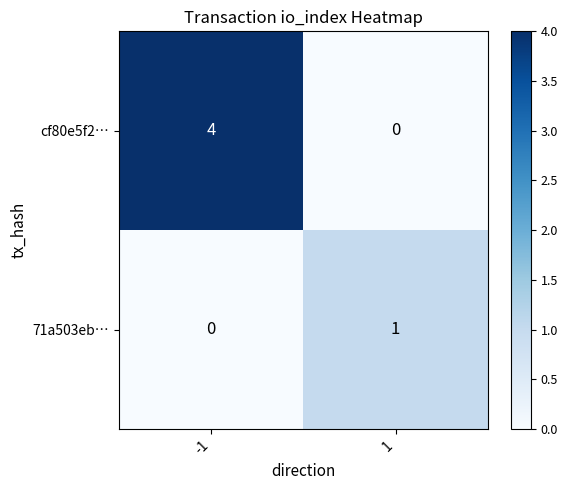

The value of cf80e5f2… at -1 is 4. True or false?

True